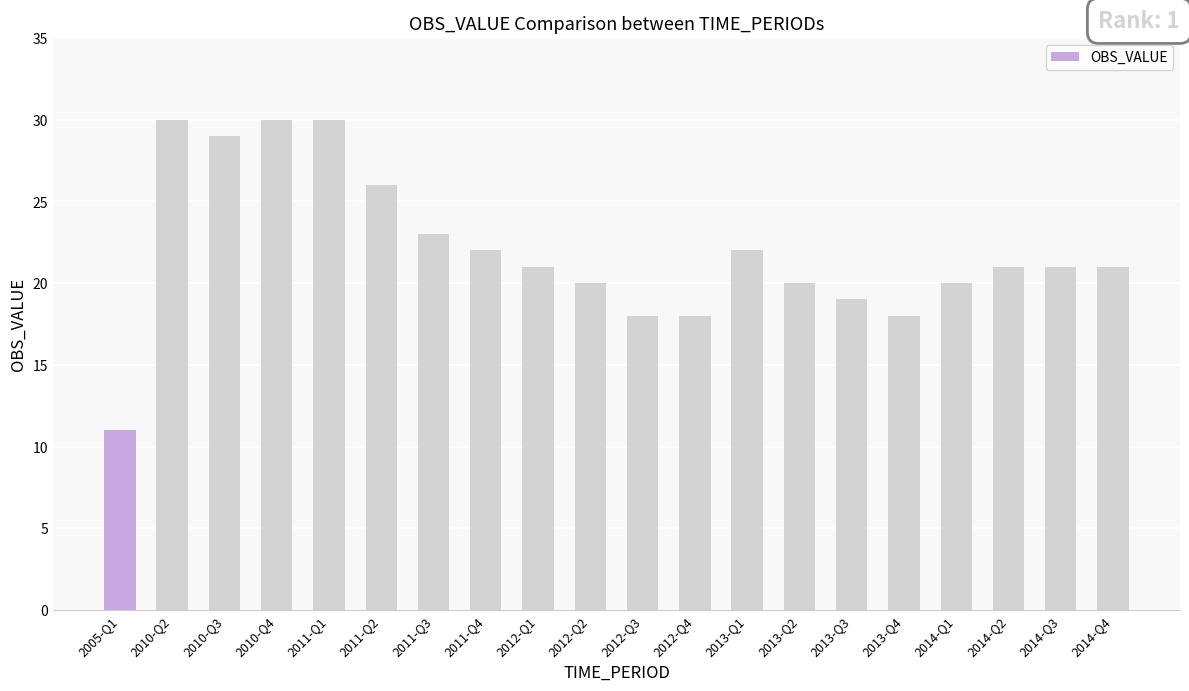

Are the bars horizontal?

No